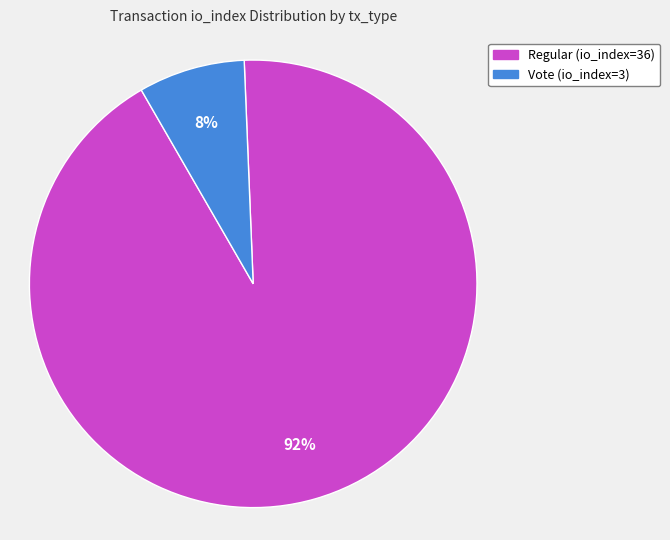

Rank the categories by value from highest to lowest.

Regular (io_index=36), Vote (io_index=3)